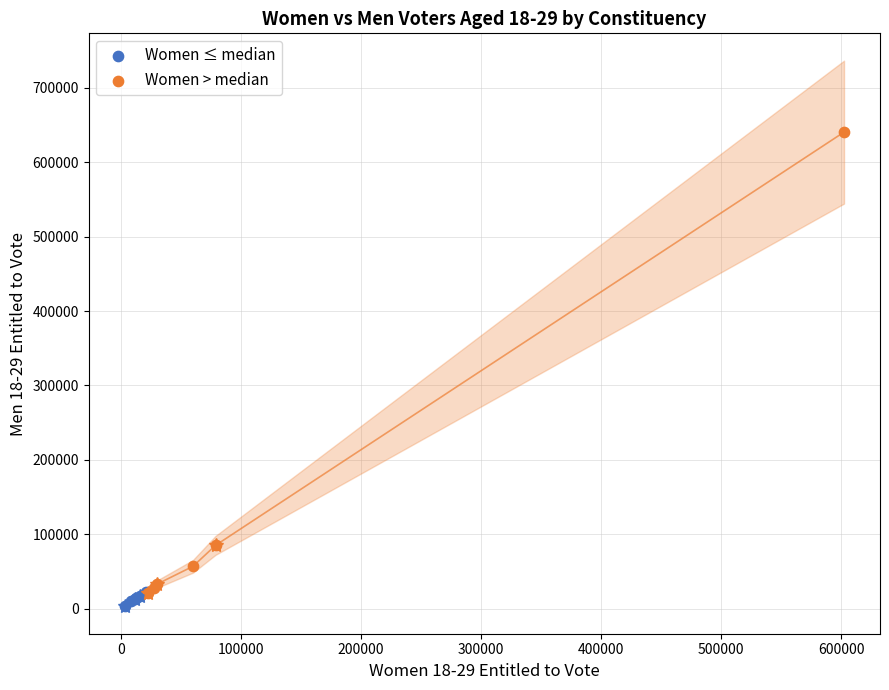

Which series contains the highest Y value?

Women > median